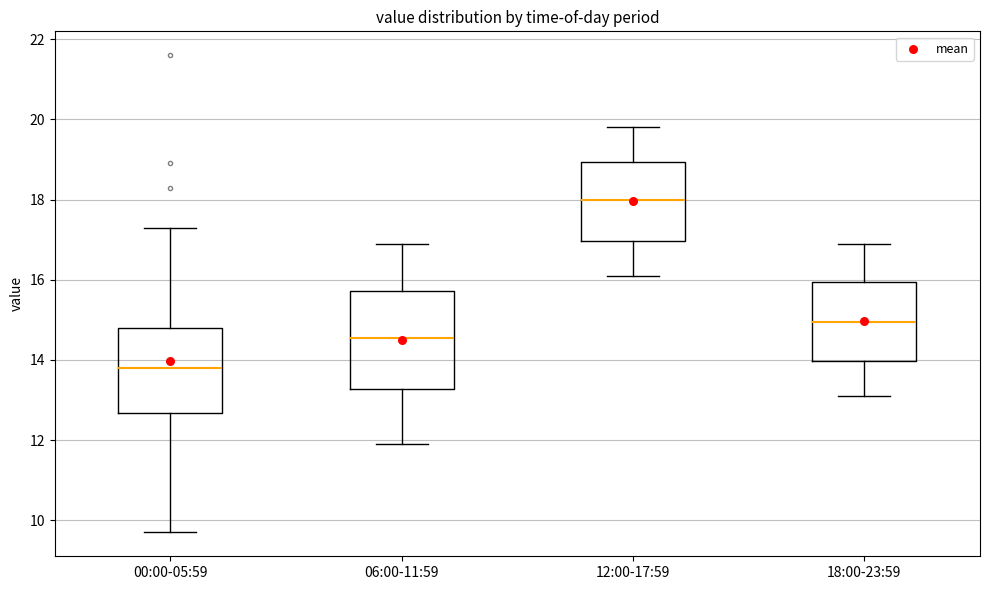

Where is the upper edge of the box for 00:00-05:59 on the y-axis? The values are not printed on the chart, so give them approximately, as read against the axis.

14.8